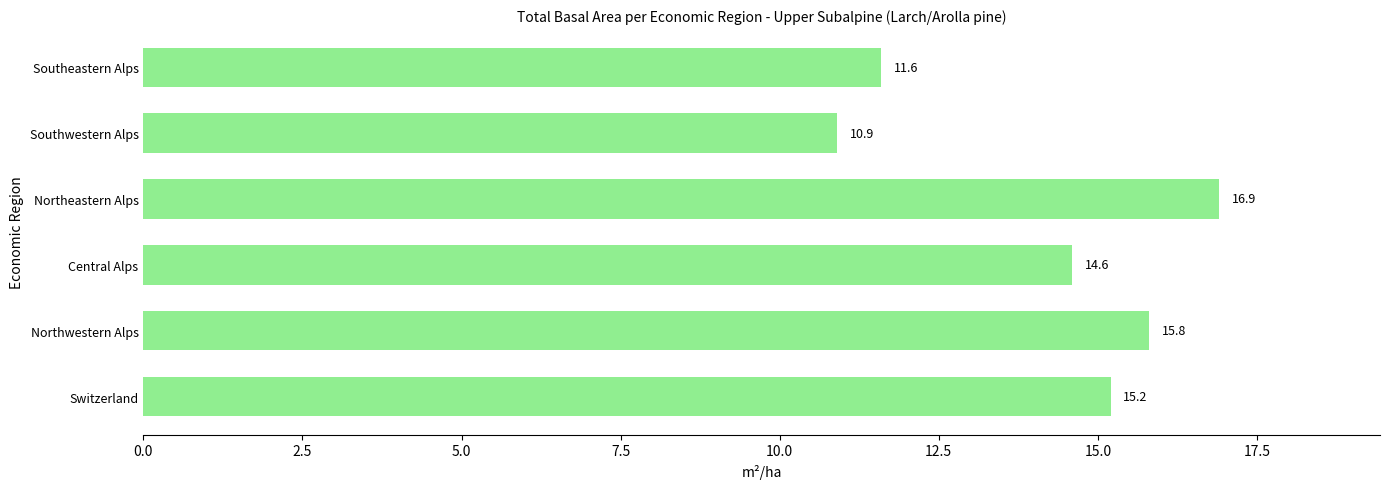

Rank the categories by value from lowest to highest.

Southwestern Alps, Southeastern Alps, Central Alps, Switzerland, Northwestern Alps, Northeastern Alps